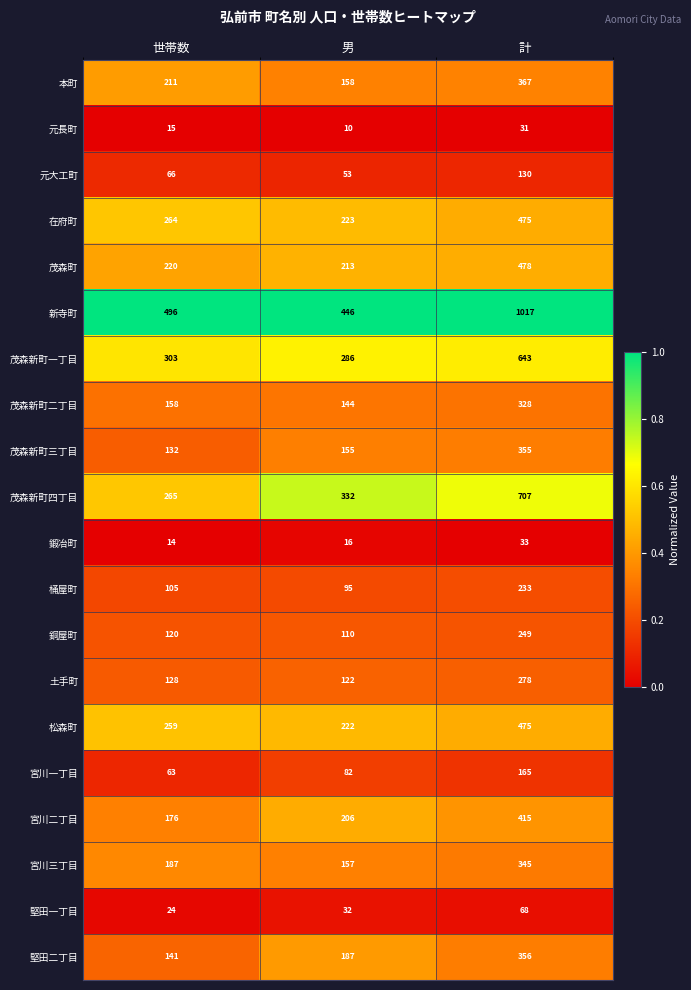

What is the spread (max minus min) of values at 計?

986